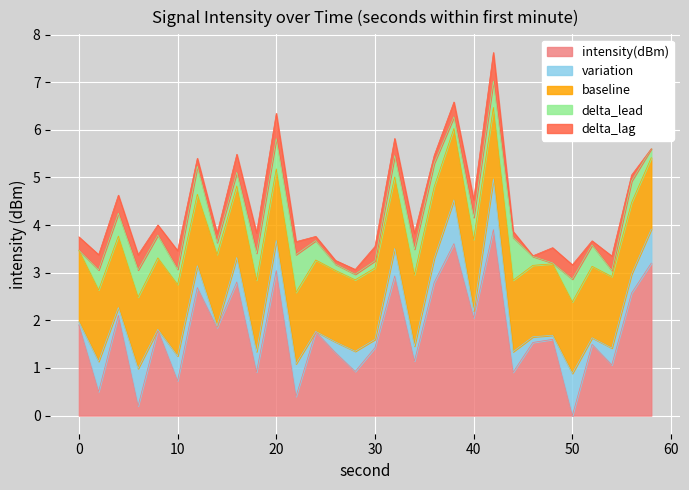

What is the value of the 29th point from the left?

2.6